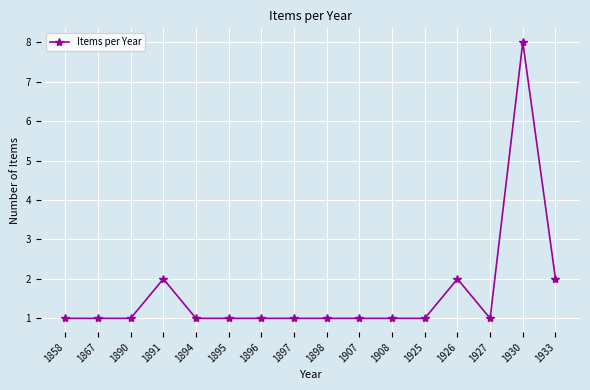

What is the change in value from 1925 to 1933?

+1